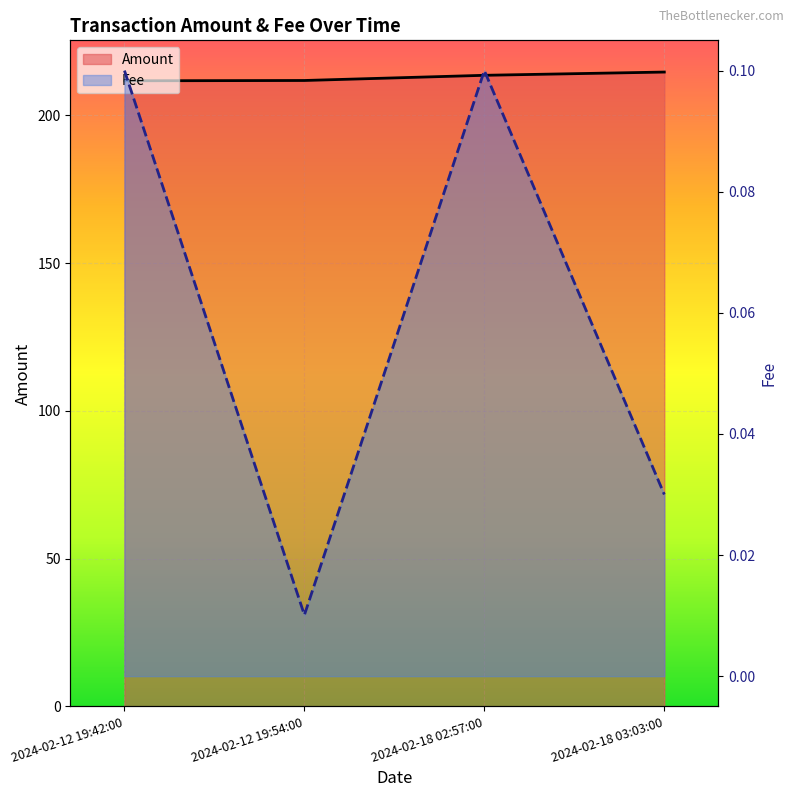

Which series has the widest spread of values?

Amount